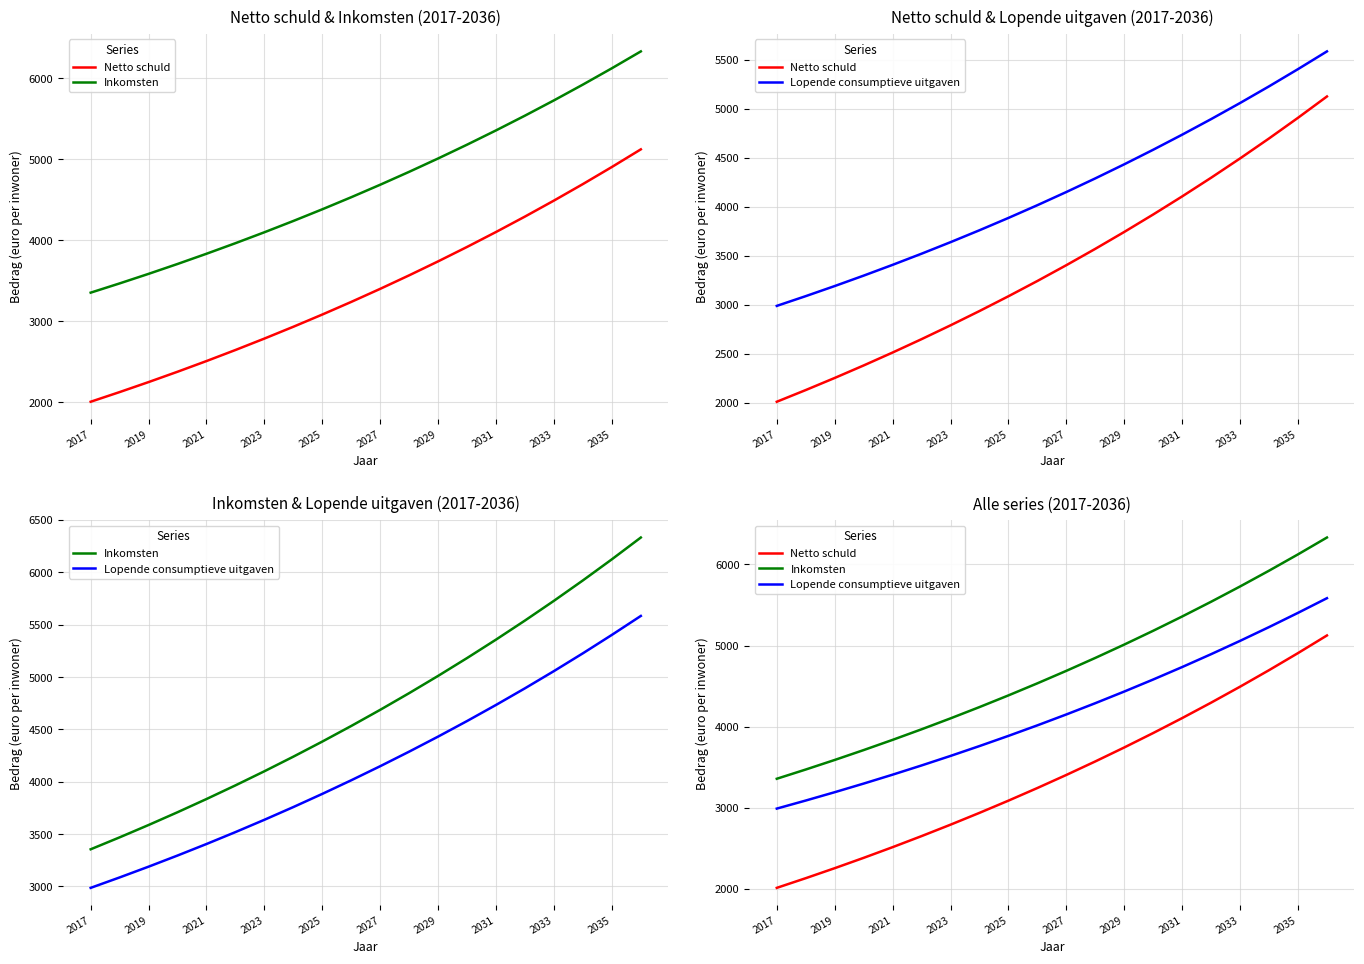

What is the difference between the maximum and second lowest values in the Lopende consumptieve uitgaven series?

2497.5